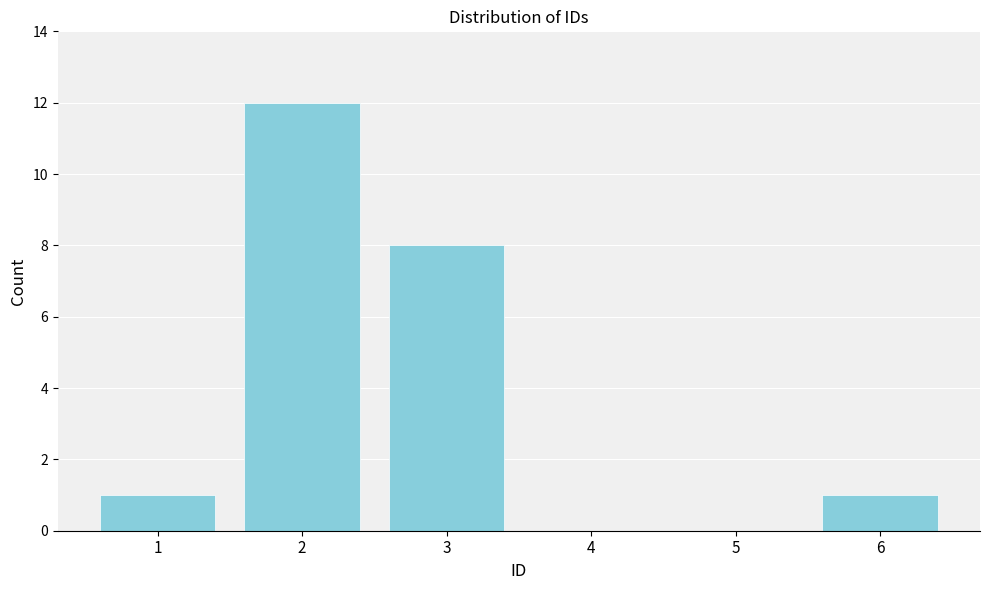

Reading left to right, extract all data points from this chart.

1=1	2=12	3=8	4=0	5=0	6=1